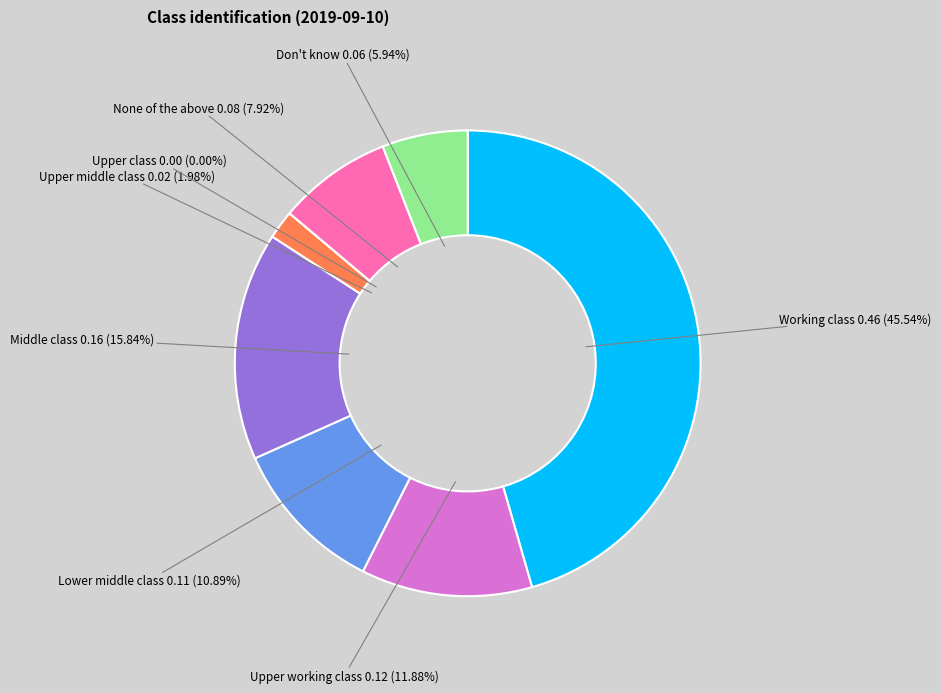

Is Working class the majority of the pie?

No